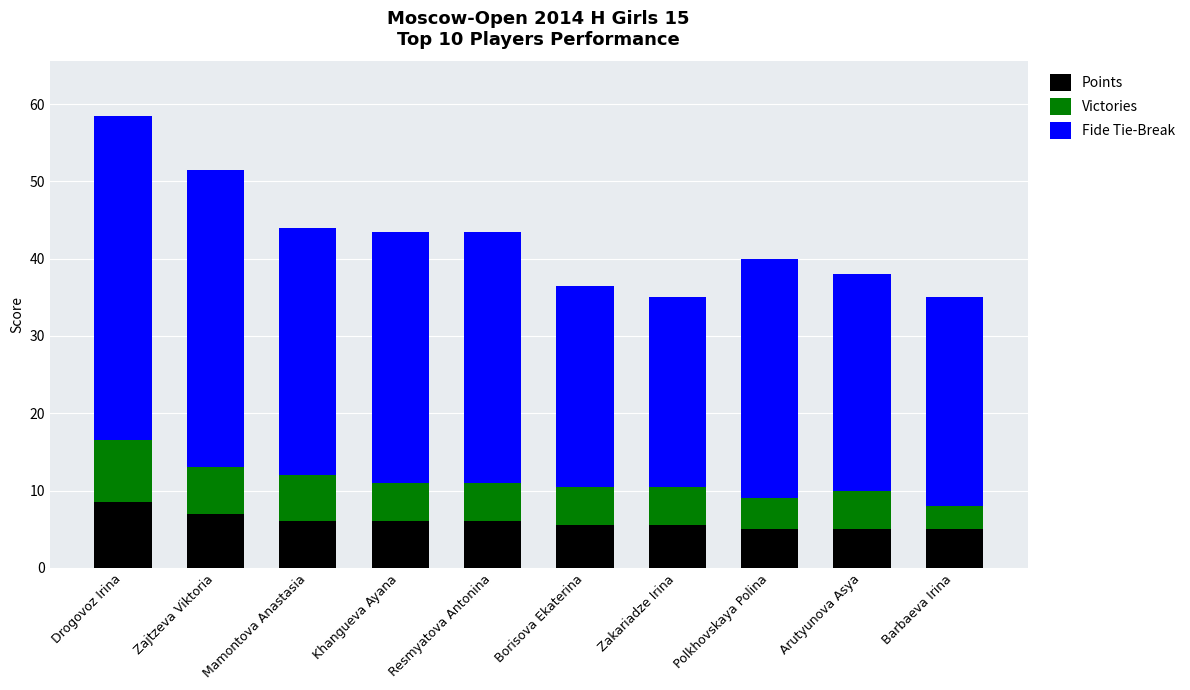

Is it true that Points equals 8.6 at Barbaeva Irina?

False